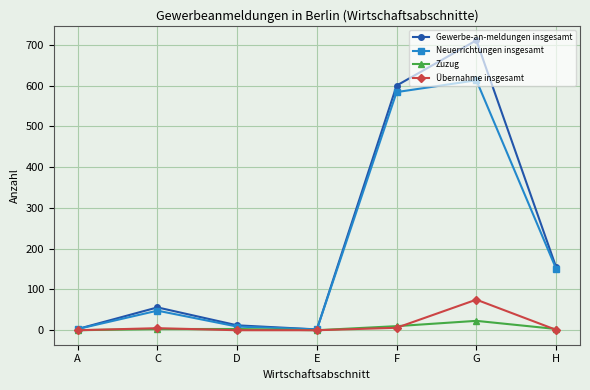

List the series in order of their peak value, highest first.

Gewerbe-an-meldungen insgesamt, Neuerrichtungen insgesamt, Übernahme insgesamt, Zuzug